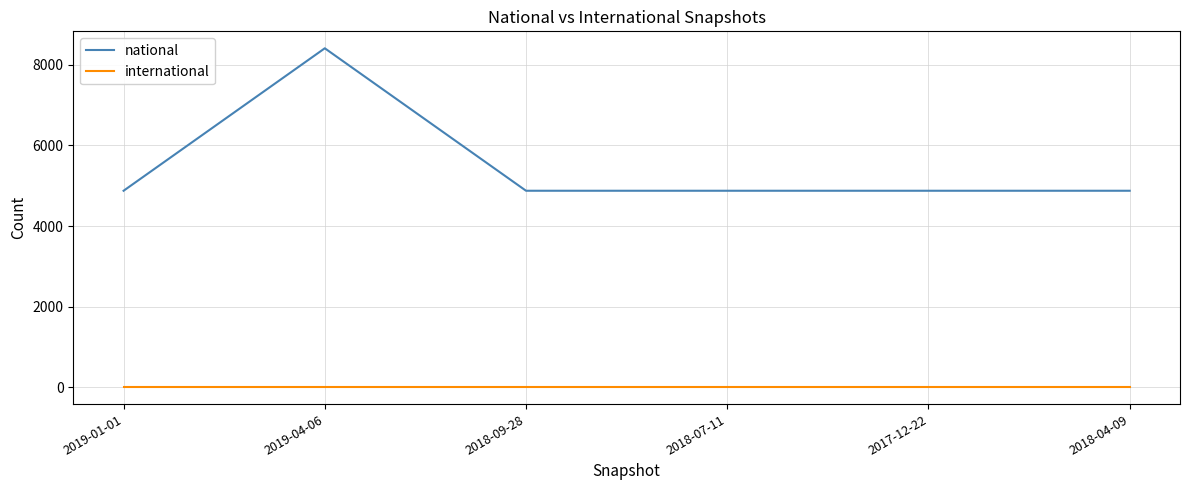

Which series changed the most between 2019-04-06 and 2017-12-22?

national